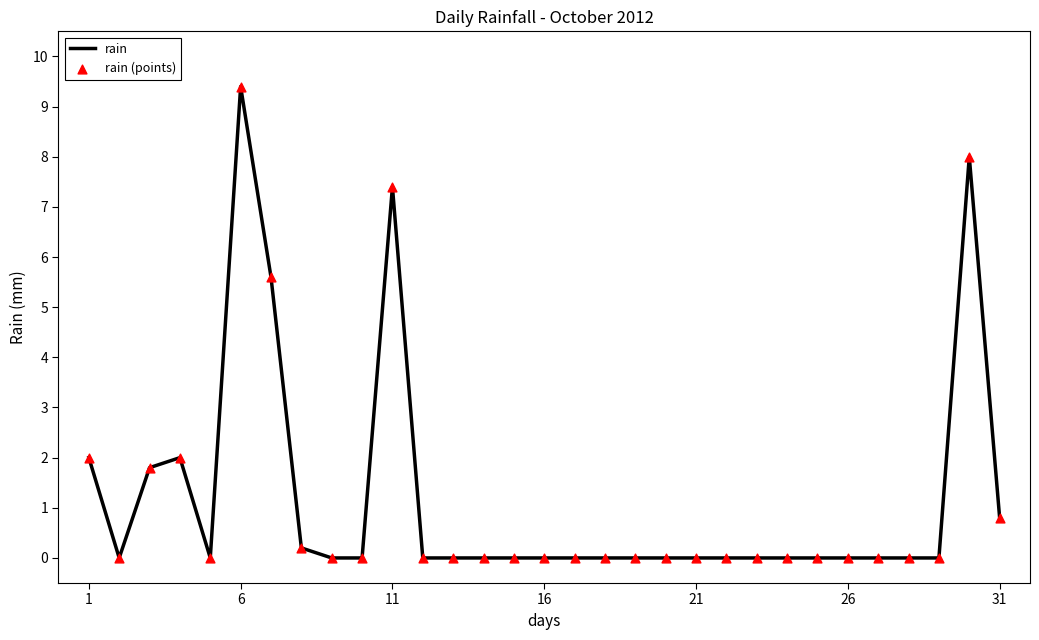

How many lines are shown in the chart?

1